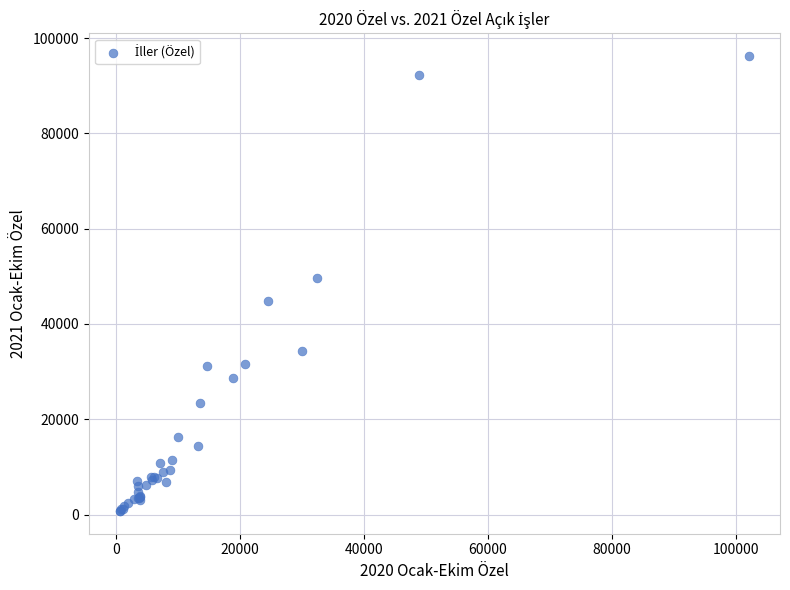

What Y value in the scatter plot is closest to 48486?

49649